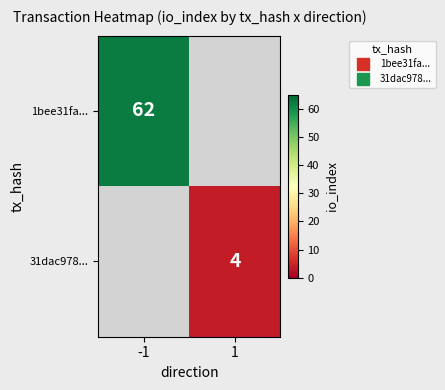

At which category is the sum across all series the highest?

-1